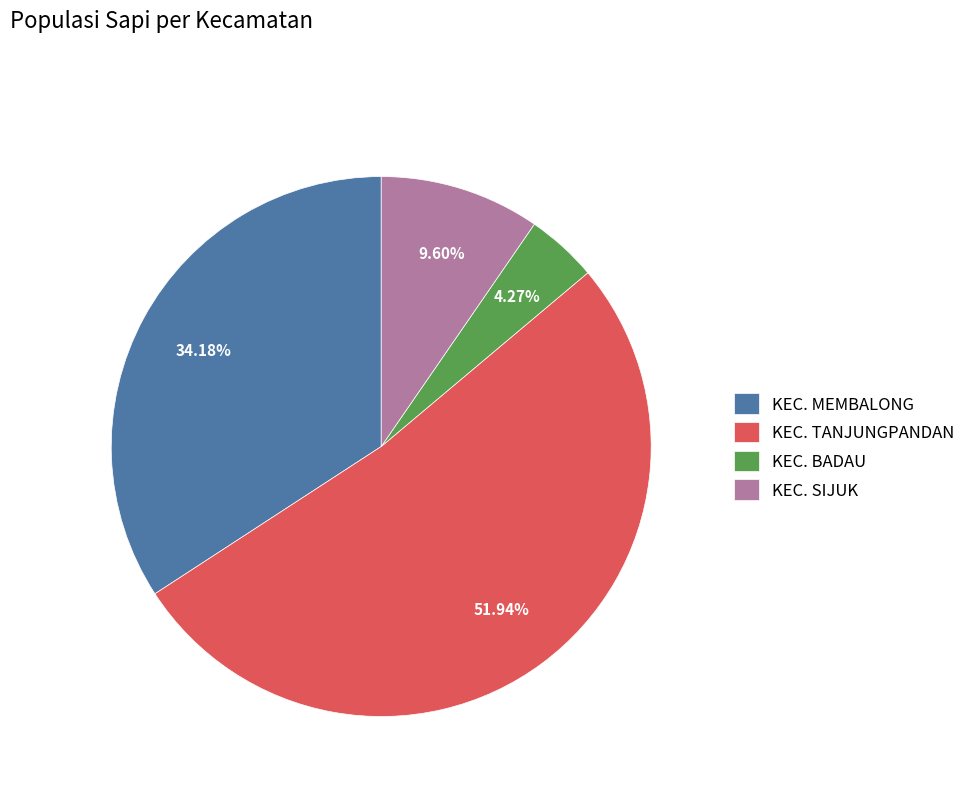

To the nearest percent, what is the difference between the largest and smallest slice percentages?

48%